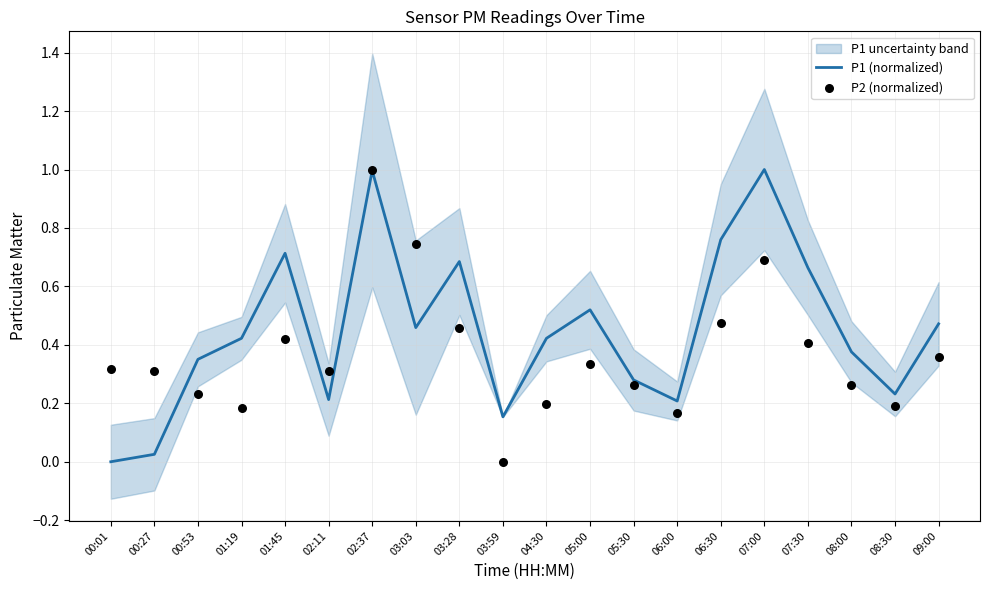

Which series has the largest Y range (max minus min)?

P1 (normalized)